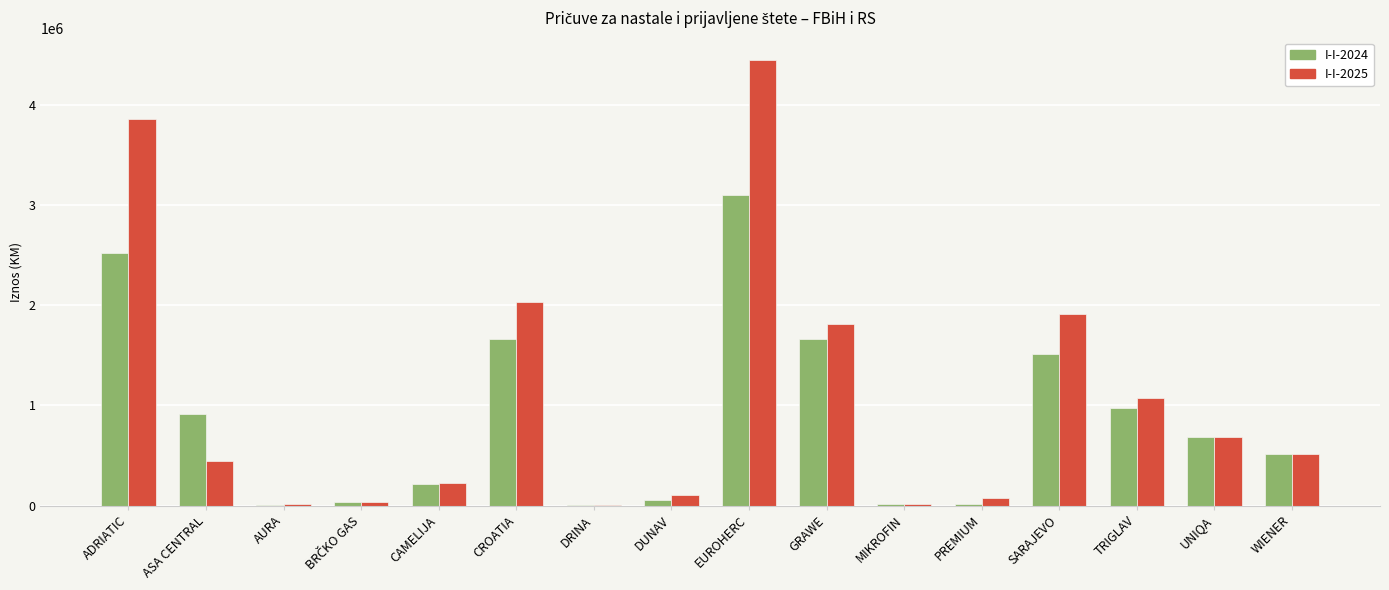

Where does the I-I-2024 series first go above 688120?

ADRIATIC